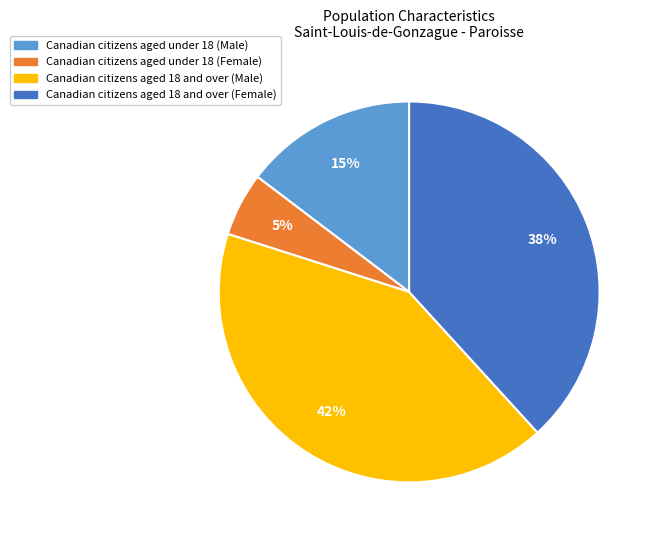

Does any single category account for the majority?

No